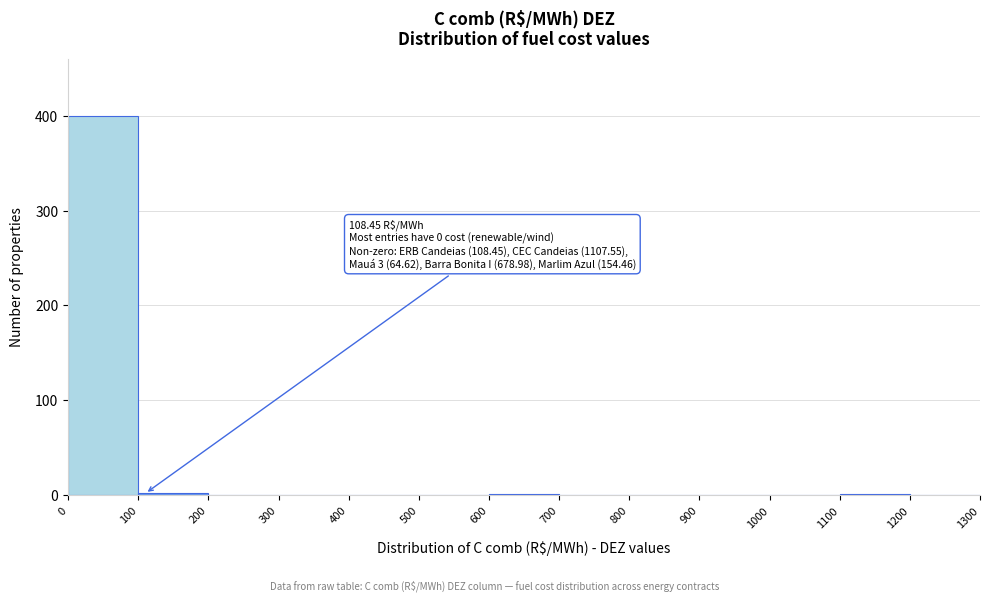

Which range on the x-axis has the tallest bar?

0 to 100